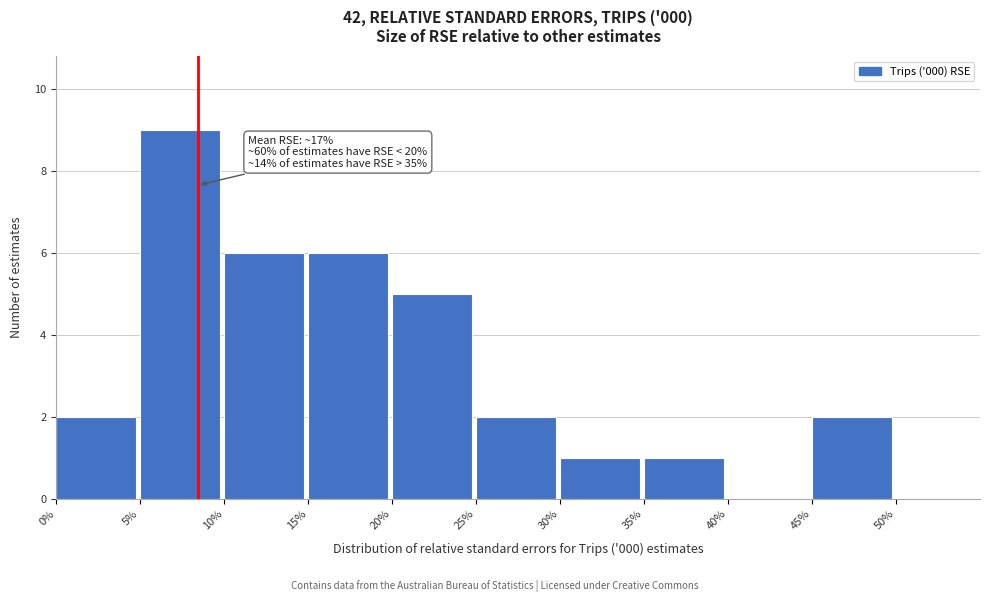

Which range on the x-axis has the tallest bar?

5% to 10%